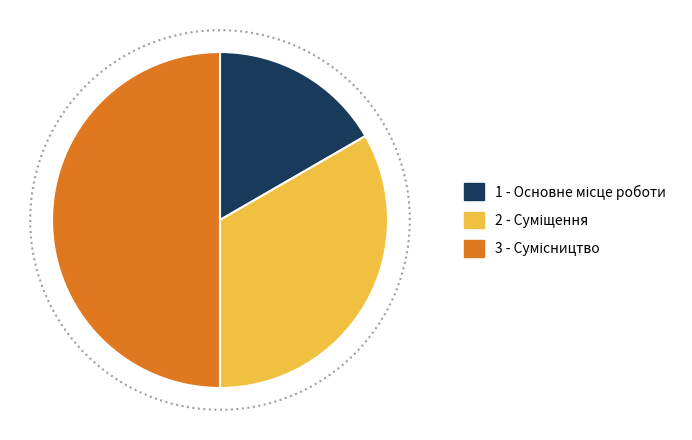

Count the number of slices in the pie.

3